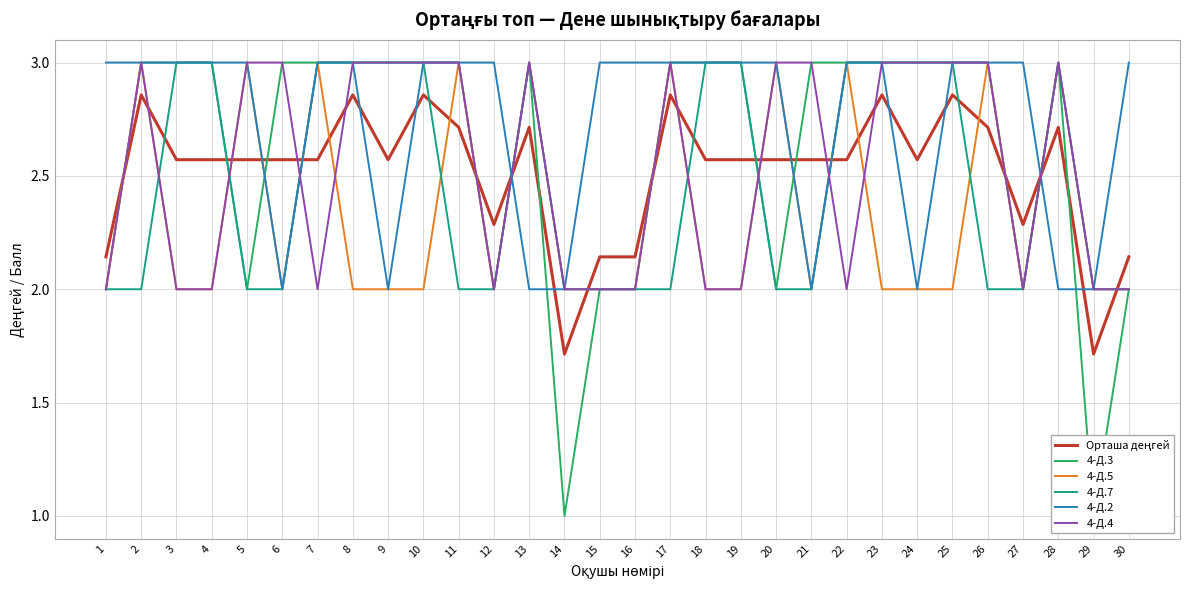

True or false: 4-Д.7 and Орташа деңгей intersect in this chart.

True